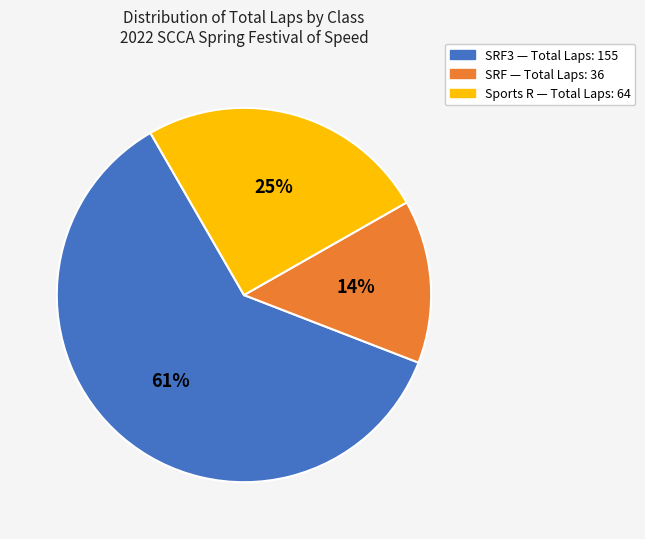

Is there any slice that represents more than half of the pie?

Yes